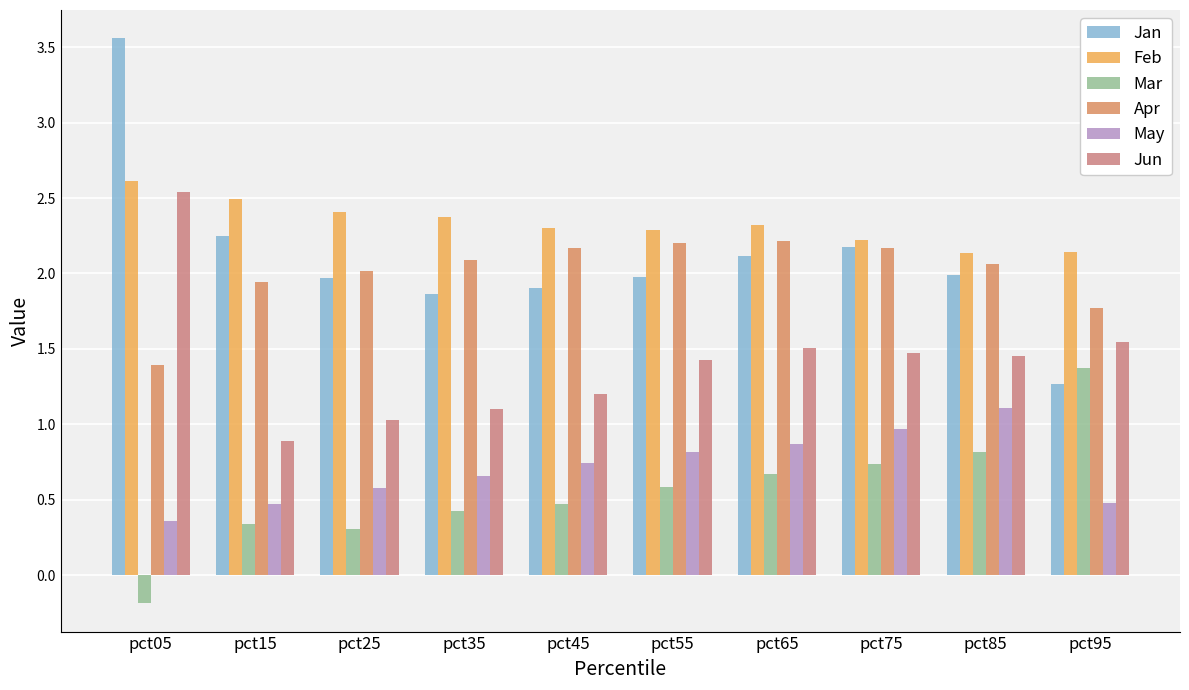

What is the difference between the highest and lowest values at pct95?

1.7